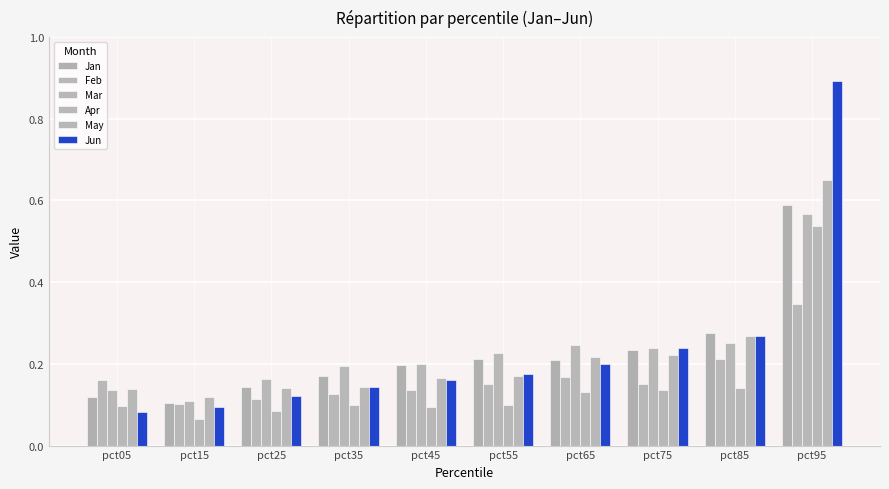

How many data points does each series have?

10